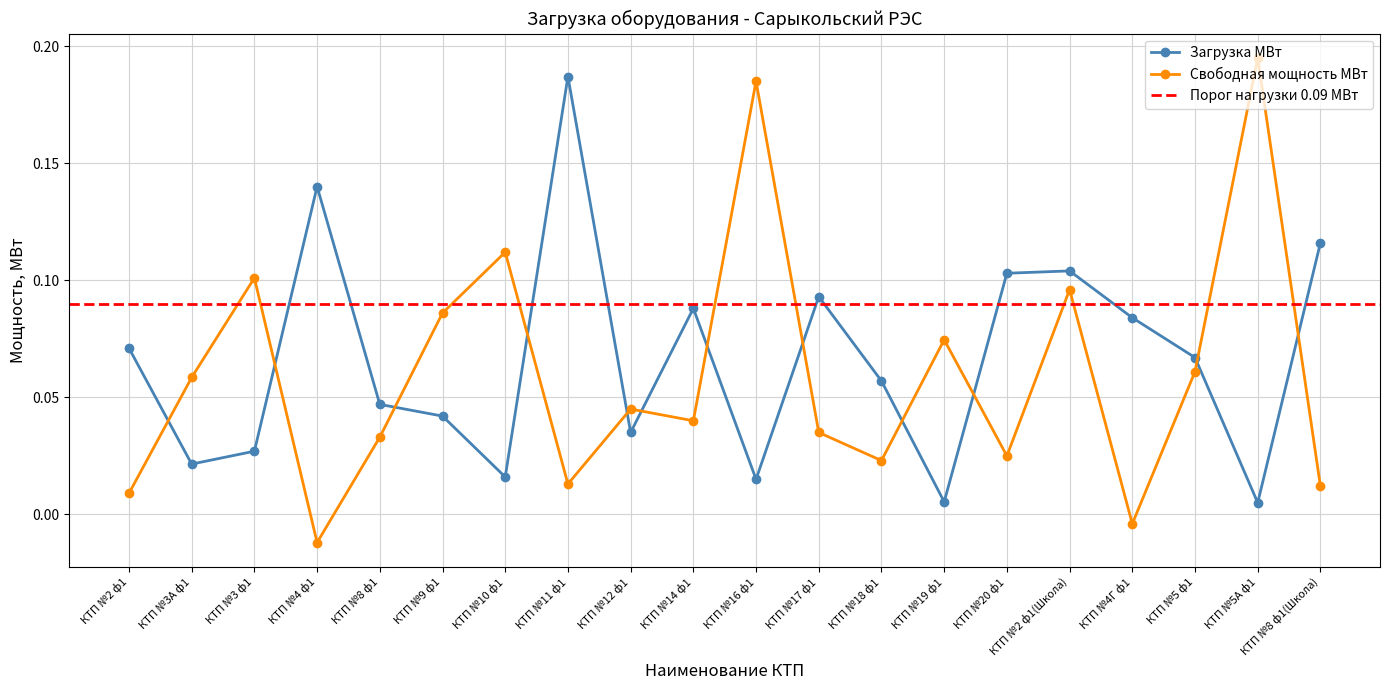

The Загрузка МВт series shows 0.0 at КТП №8 ф1(Школа). True or false?

False